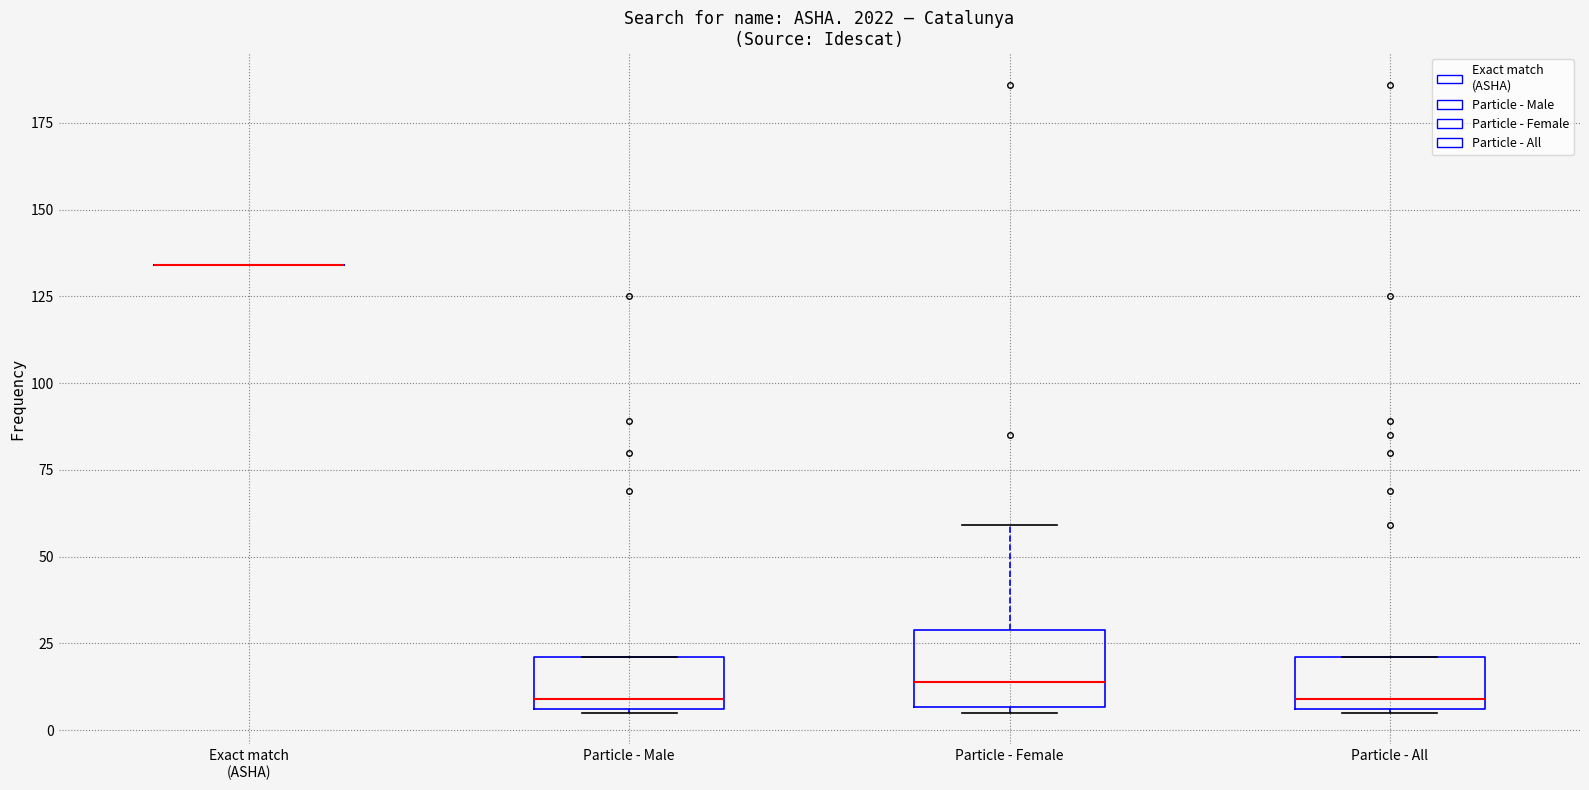

Comparing the boxes themselves (not the whiskers), which one is the tallest?

Particle - Female